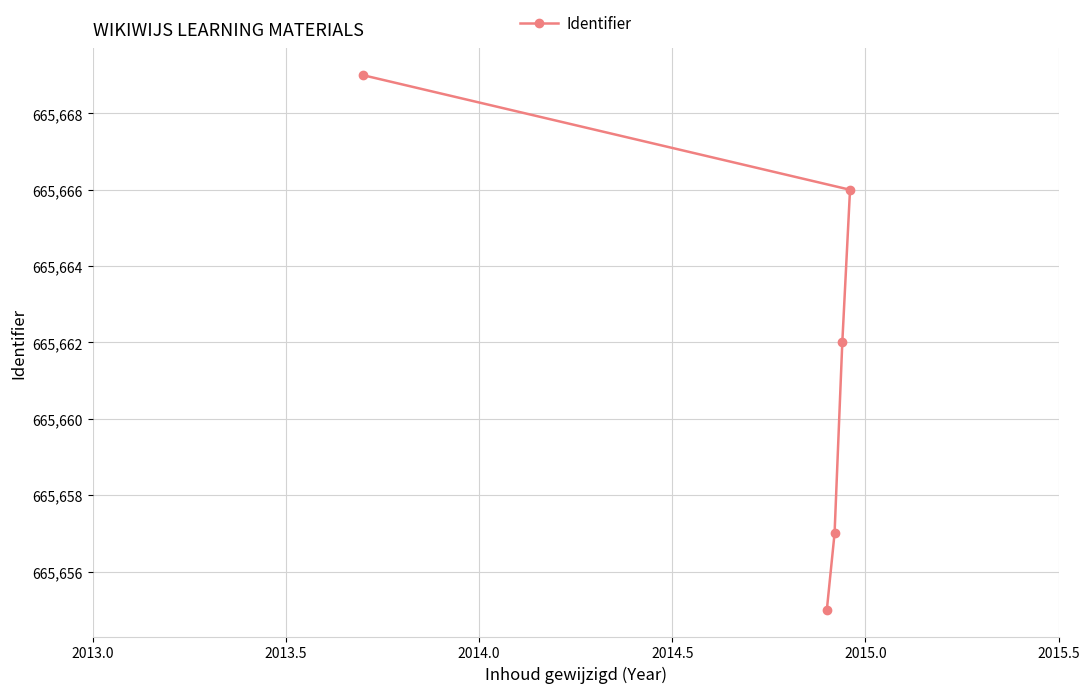

What is the value of the 5th point from the left?

665666